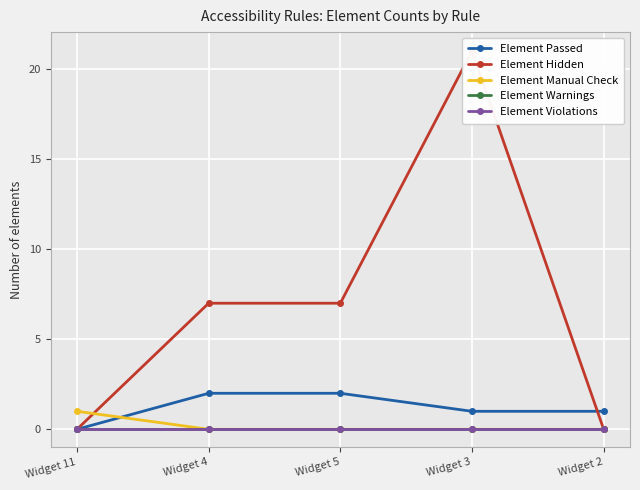

True or false: Element Warnings and Element Violations intersect in this chart.

False